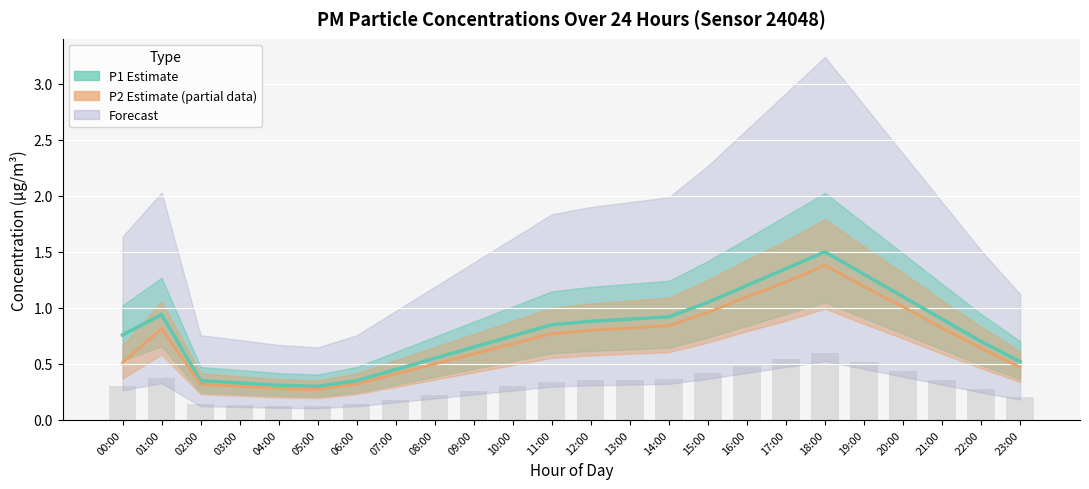

What is the average value of the P2 (PM2.5) series?

0.7